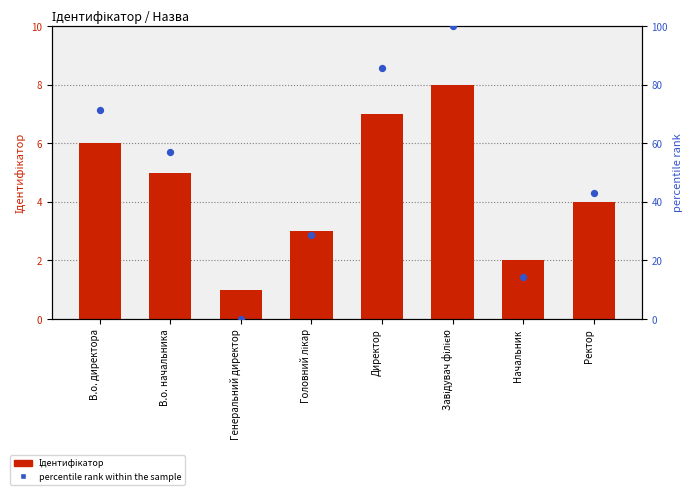

Which series has the largest total across all categories?

percentile rank within the sample